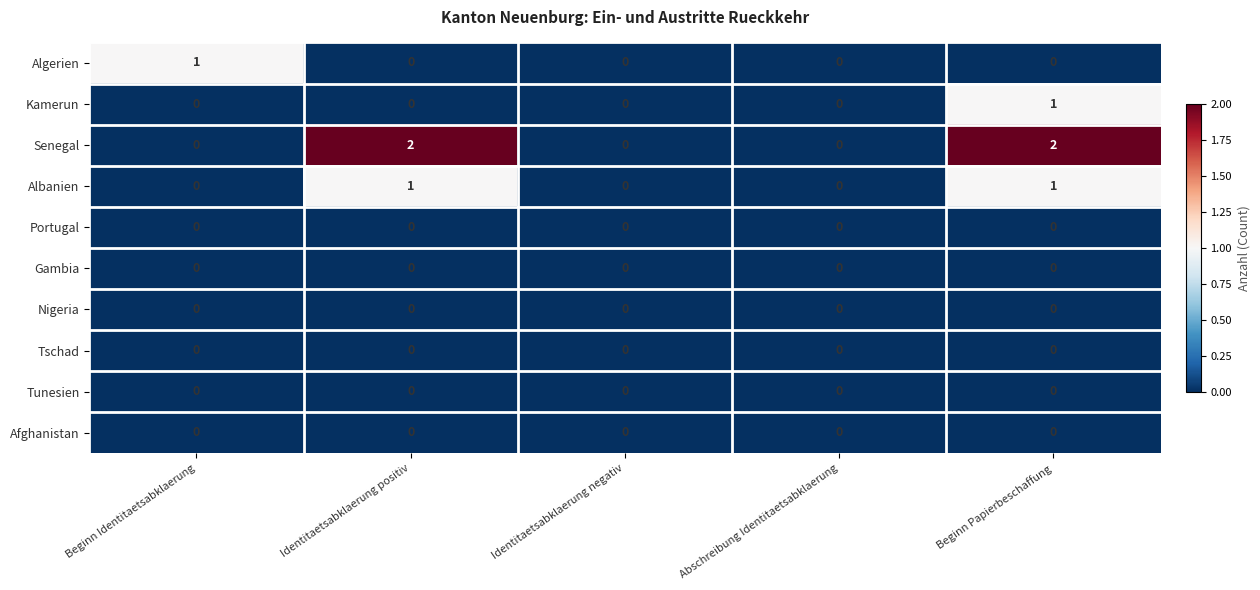

At which category is the sum across all series the highest?

Beginn Papierbeschaffung